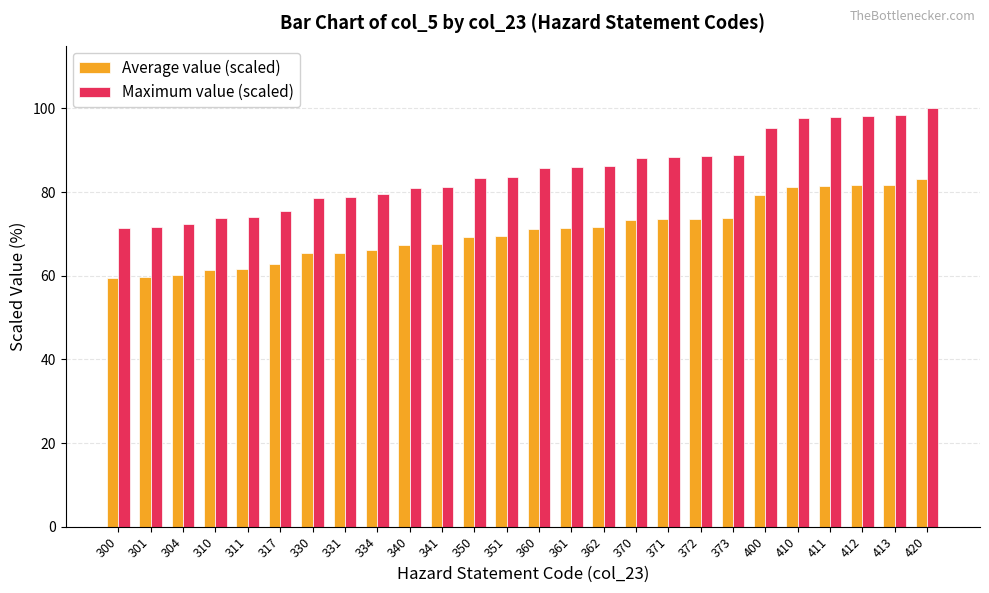

What is the approximate value of Maximum value (scaled) at 372?

88.6